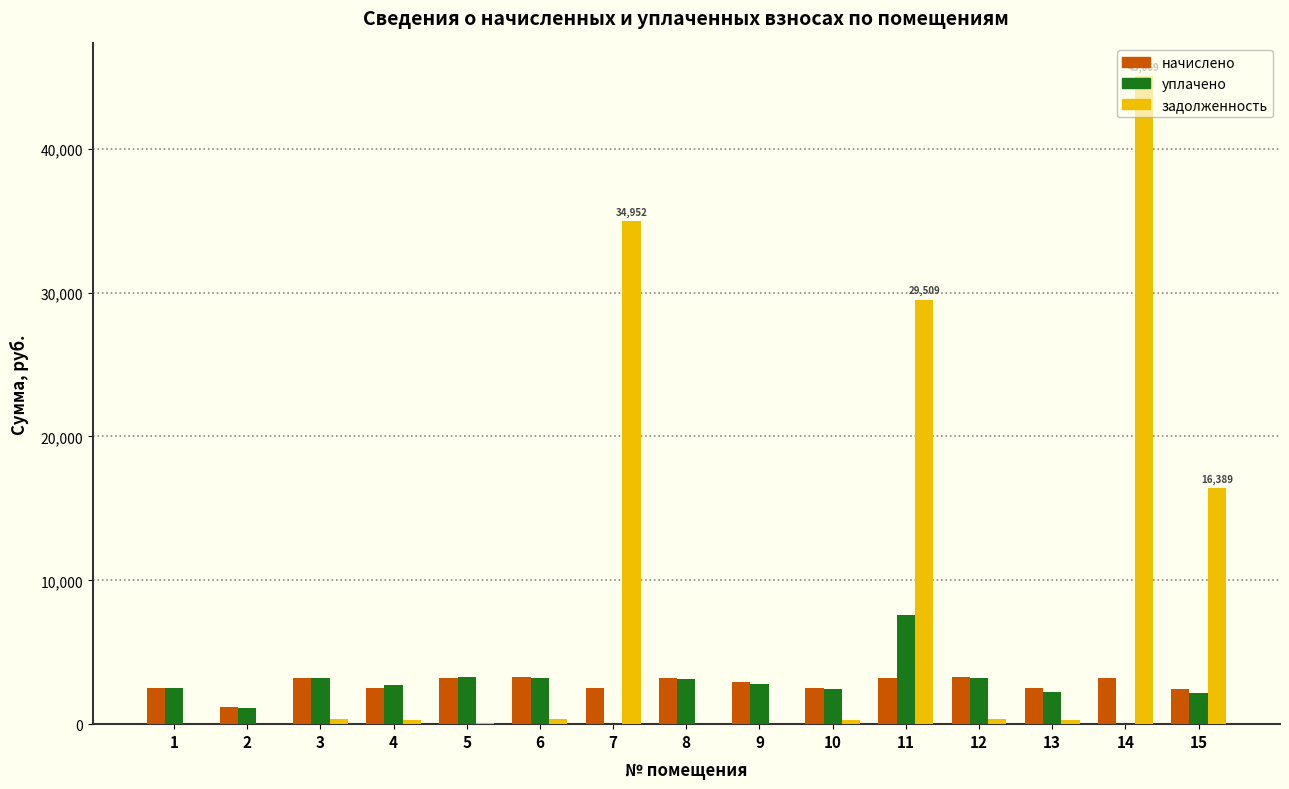

How many data points does each series have?

15